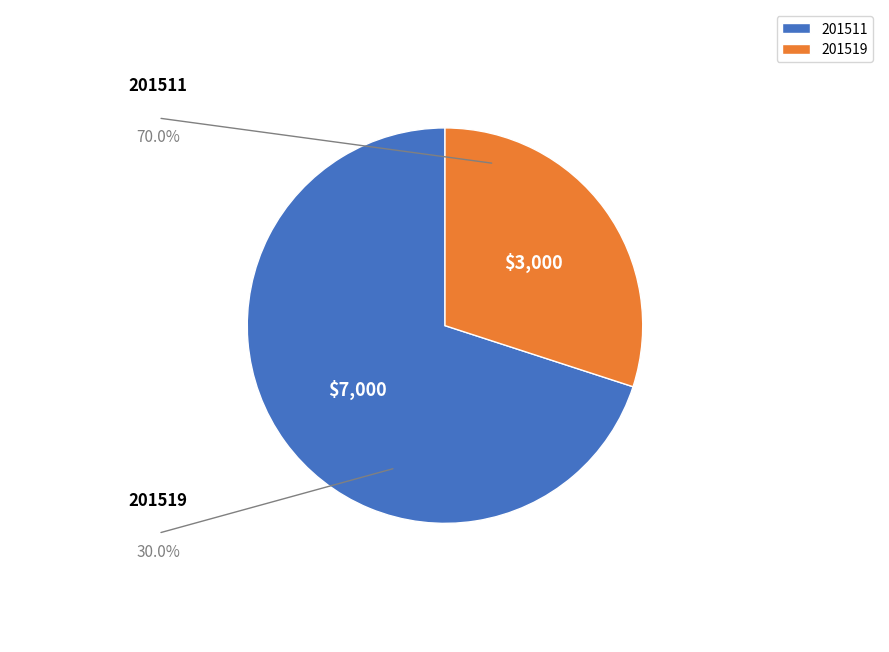

Do 201519 and 201511 together represent more than half of the pie?

Yes